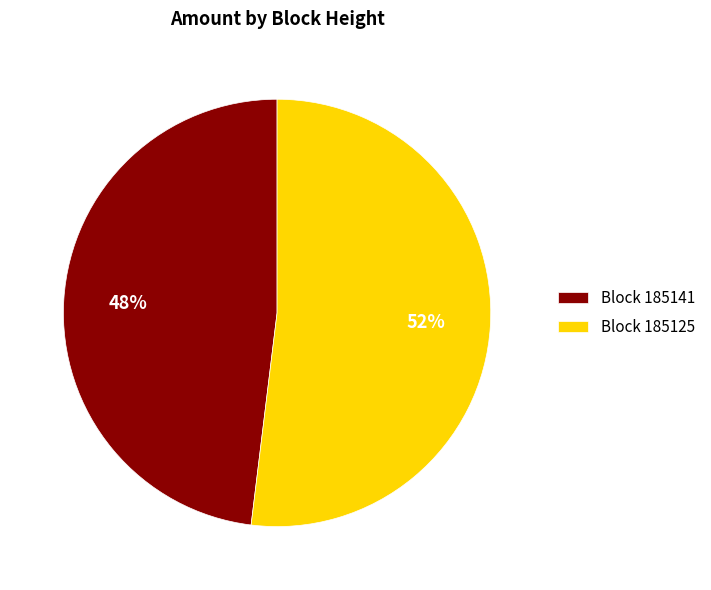

Does Block 185141 account for over 50% of the chart?

No